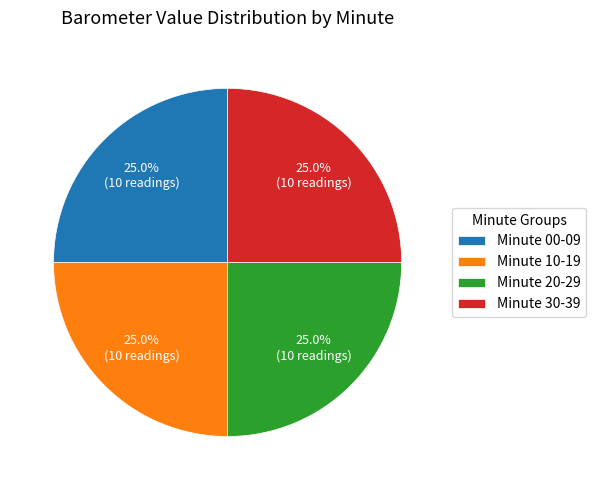

Approximately how many times larger is the value at Minute 30-39 compared to Minute 00-09?

1.0